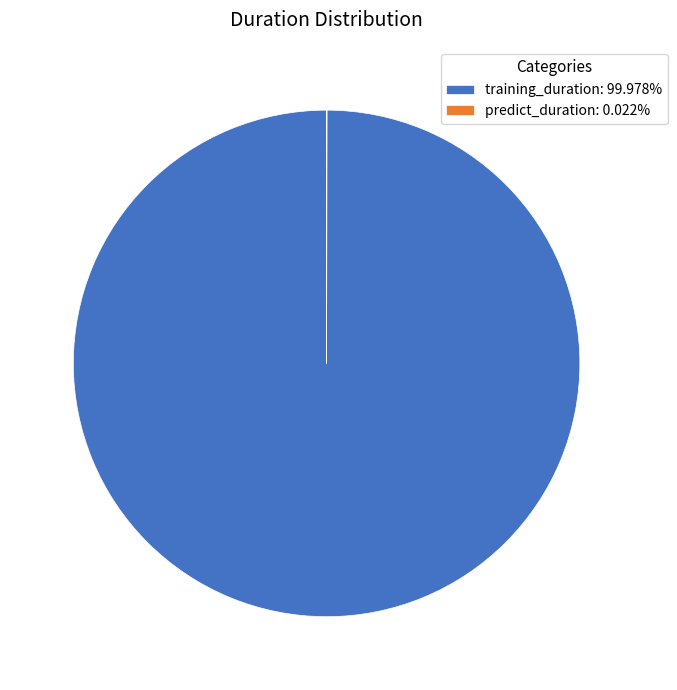

Does training_duration: 99.978% account for over 50% of the chart?

Yes